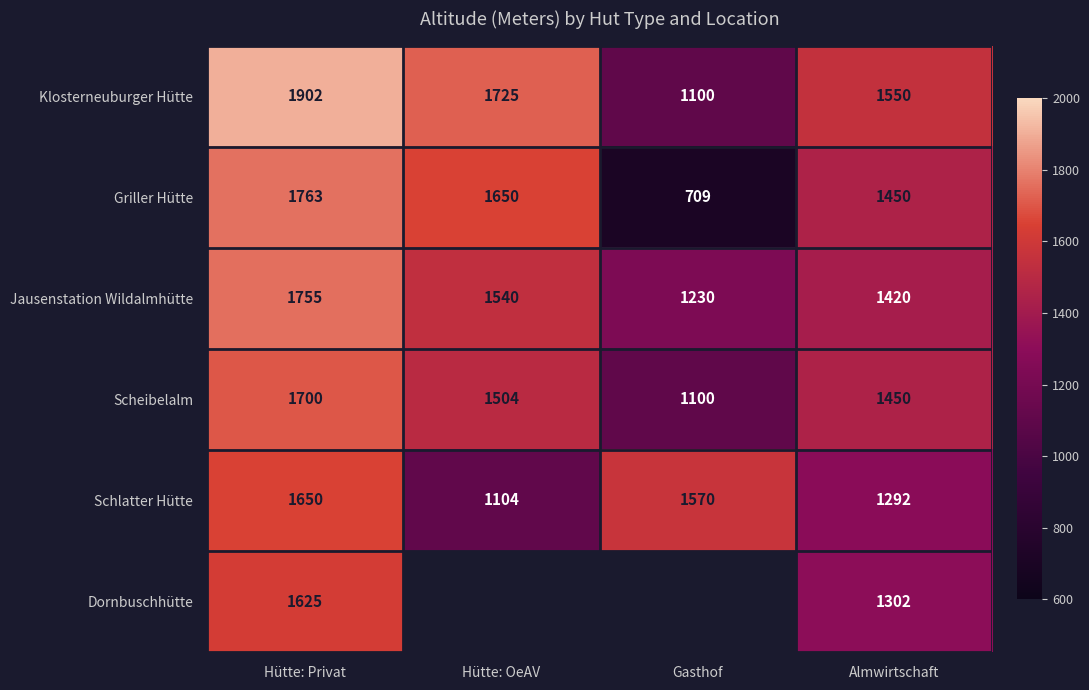

What is the average value of the Jausenstation Wildalmhütte series?

1486